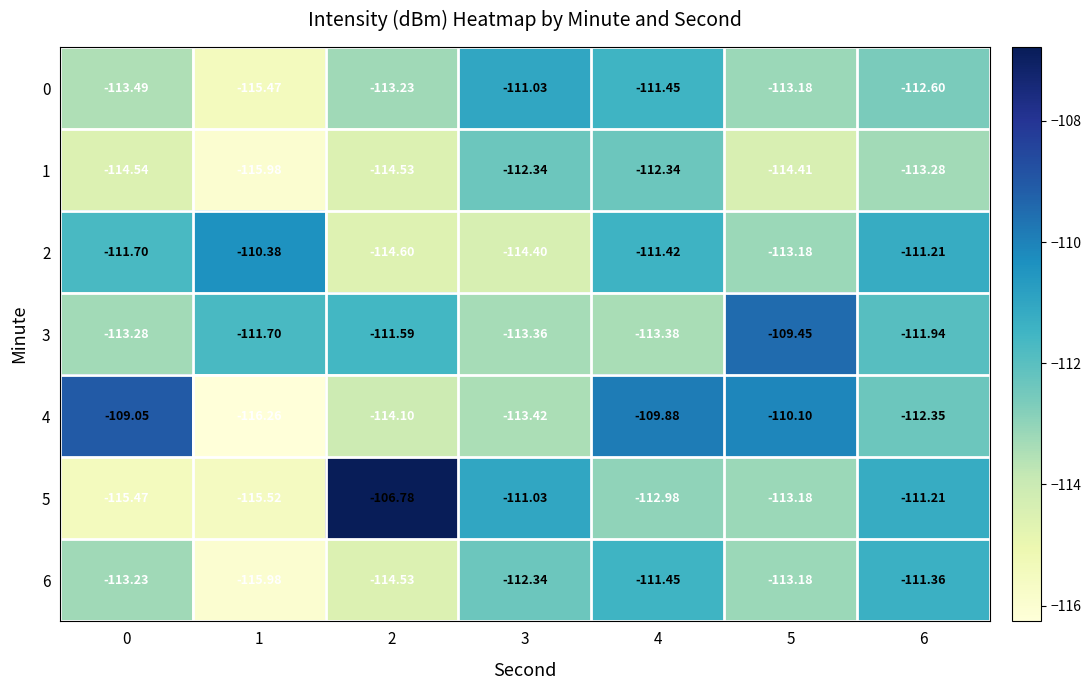

At which category is the sum across all series the highest?

4